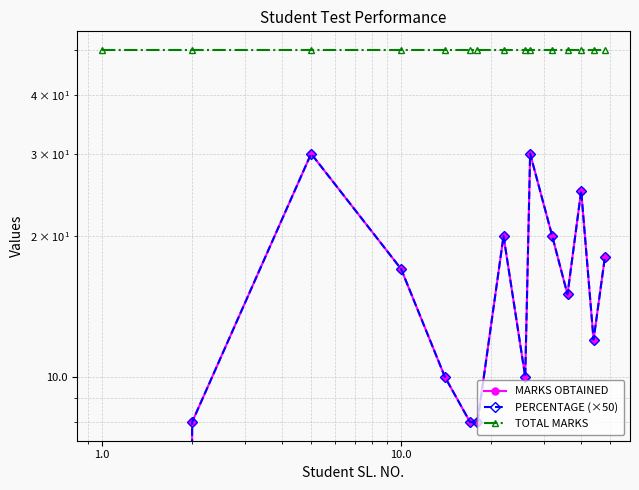

Which series has the widest spread of values?

MARKS OBTAINED